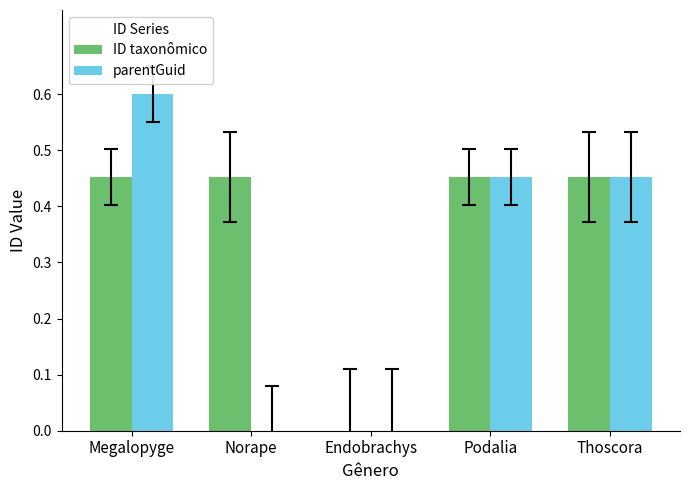

Is it true that parentGuid equals 0.8 at Podalia?

False